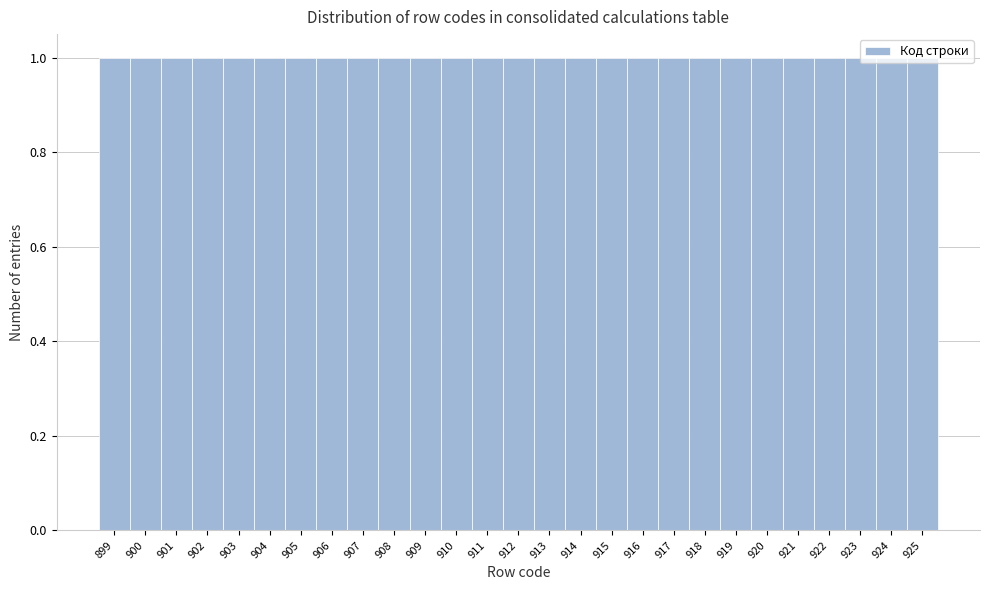

What is the height of the bar covering 911.5 to 912.5 on the x-axis? The values are not printed on the chart, so give them approximately, as read against the axis.

1